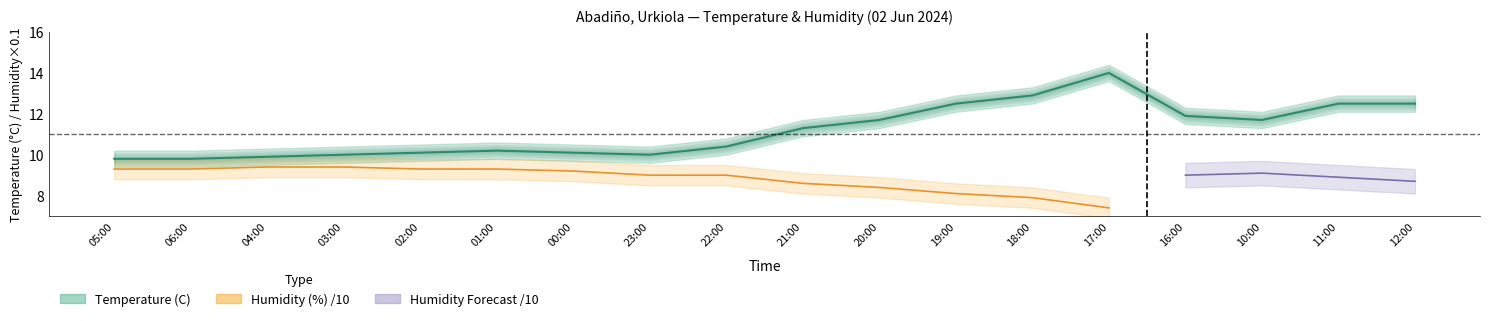

Reading left to right, extract all data points from this chart.

9.8	9.8	9.9	10.0	10.1	10.2	10.1	10.0	10.4	11.3	11.7	12.5	12.9	14.0	11.9	11.7	12.5	12.5